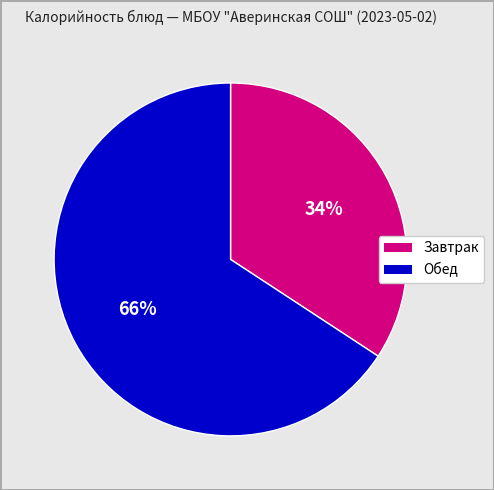

Is there any slice that represents more than half of the pie?

Yes